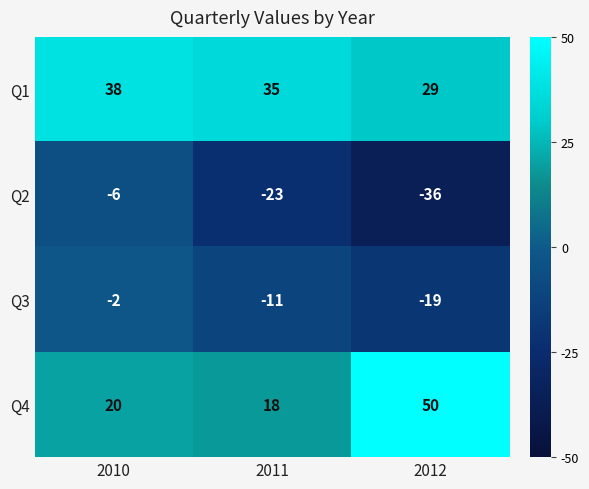

What is the difference between the maximum and minimum values in the Q2 series?

30